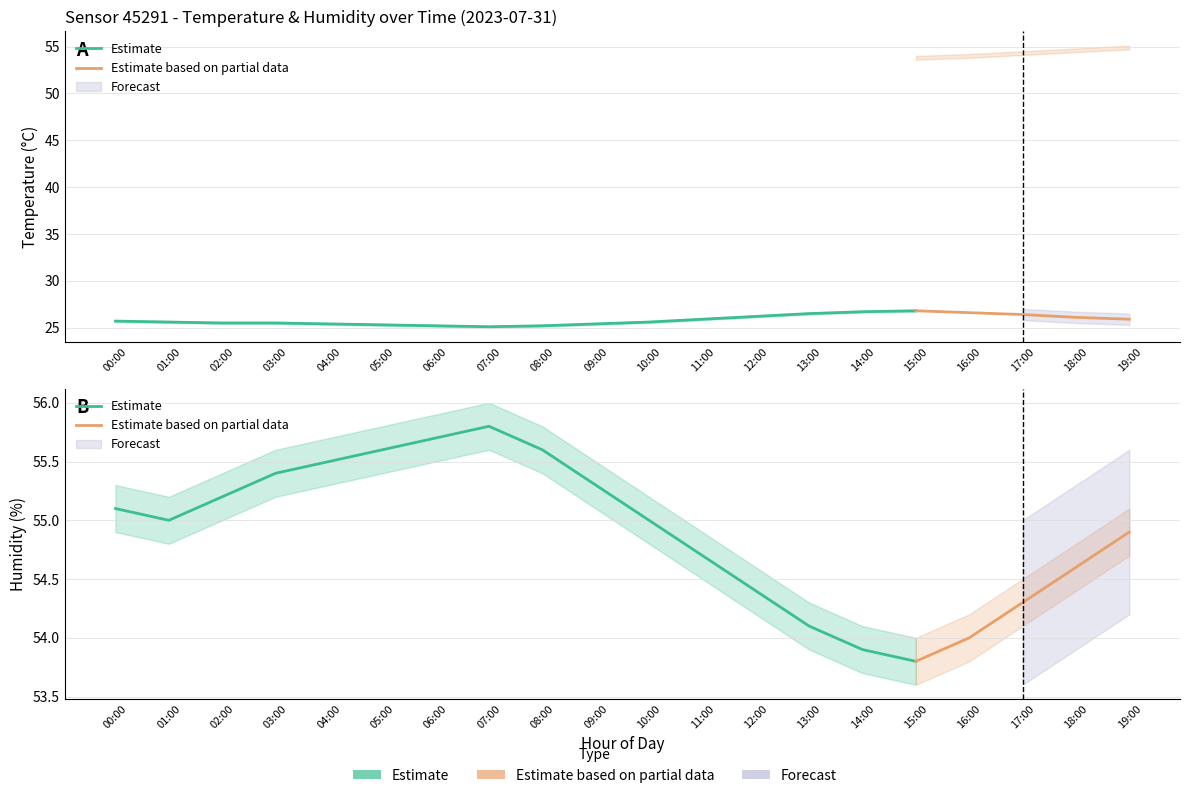

At 17:00, list the series in order from smallest to largest.

temperature, humidity